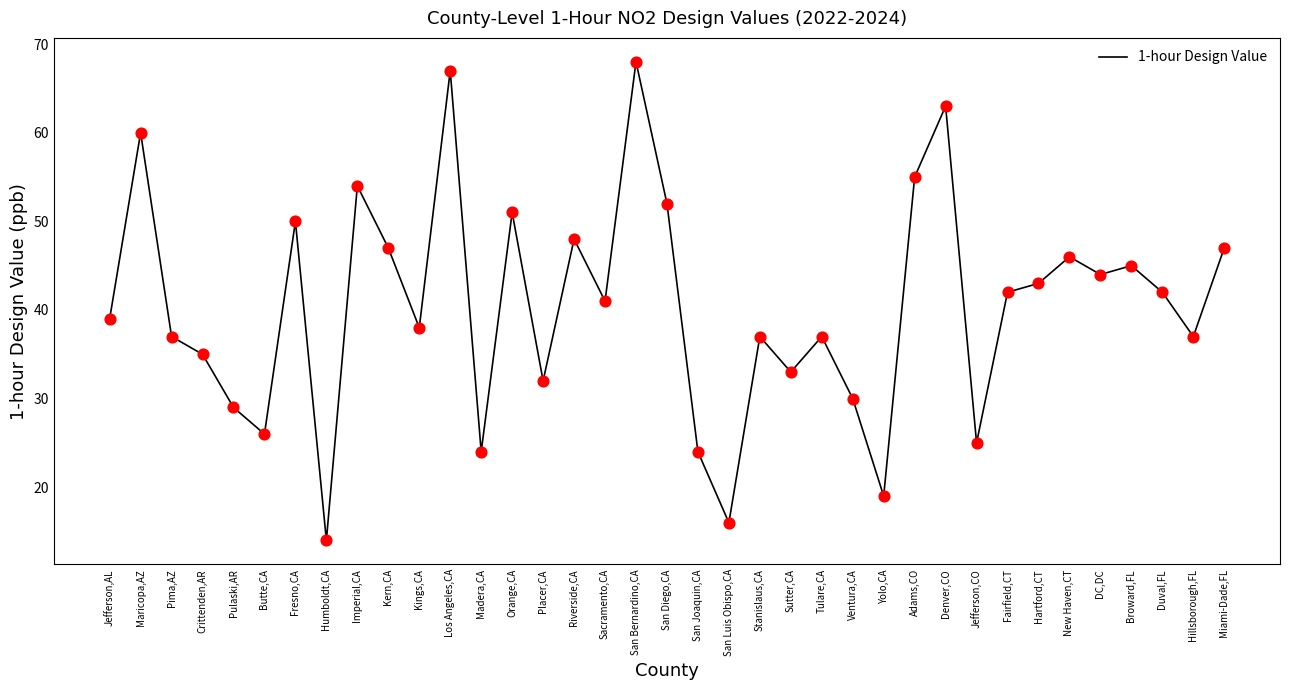

What is the ratio of the value at Madera,CA to the value at Ventura,CA?

0.8